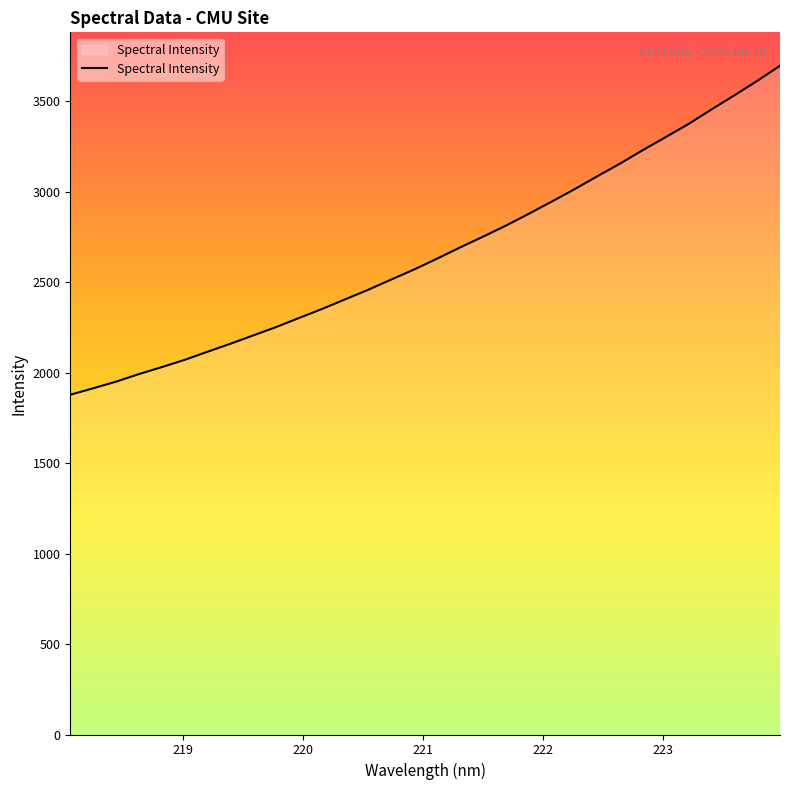

What is the greatest value displayed?

3696.6